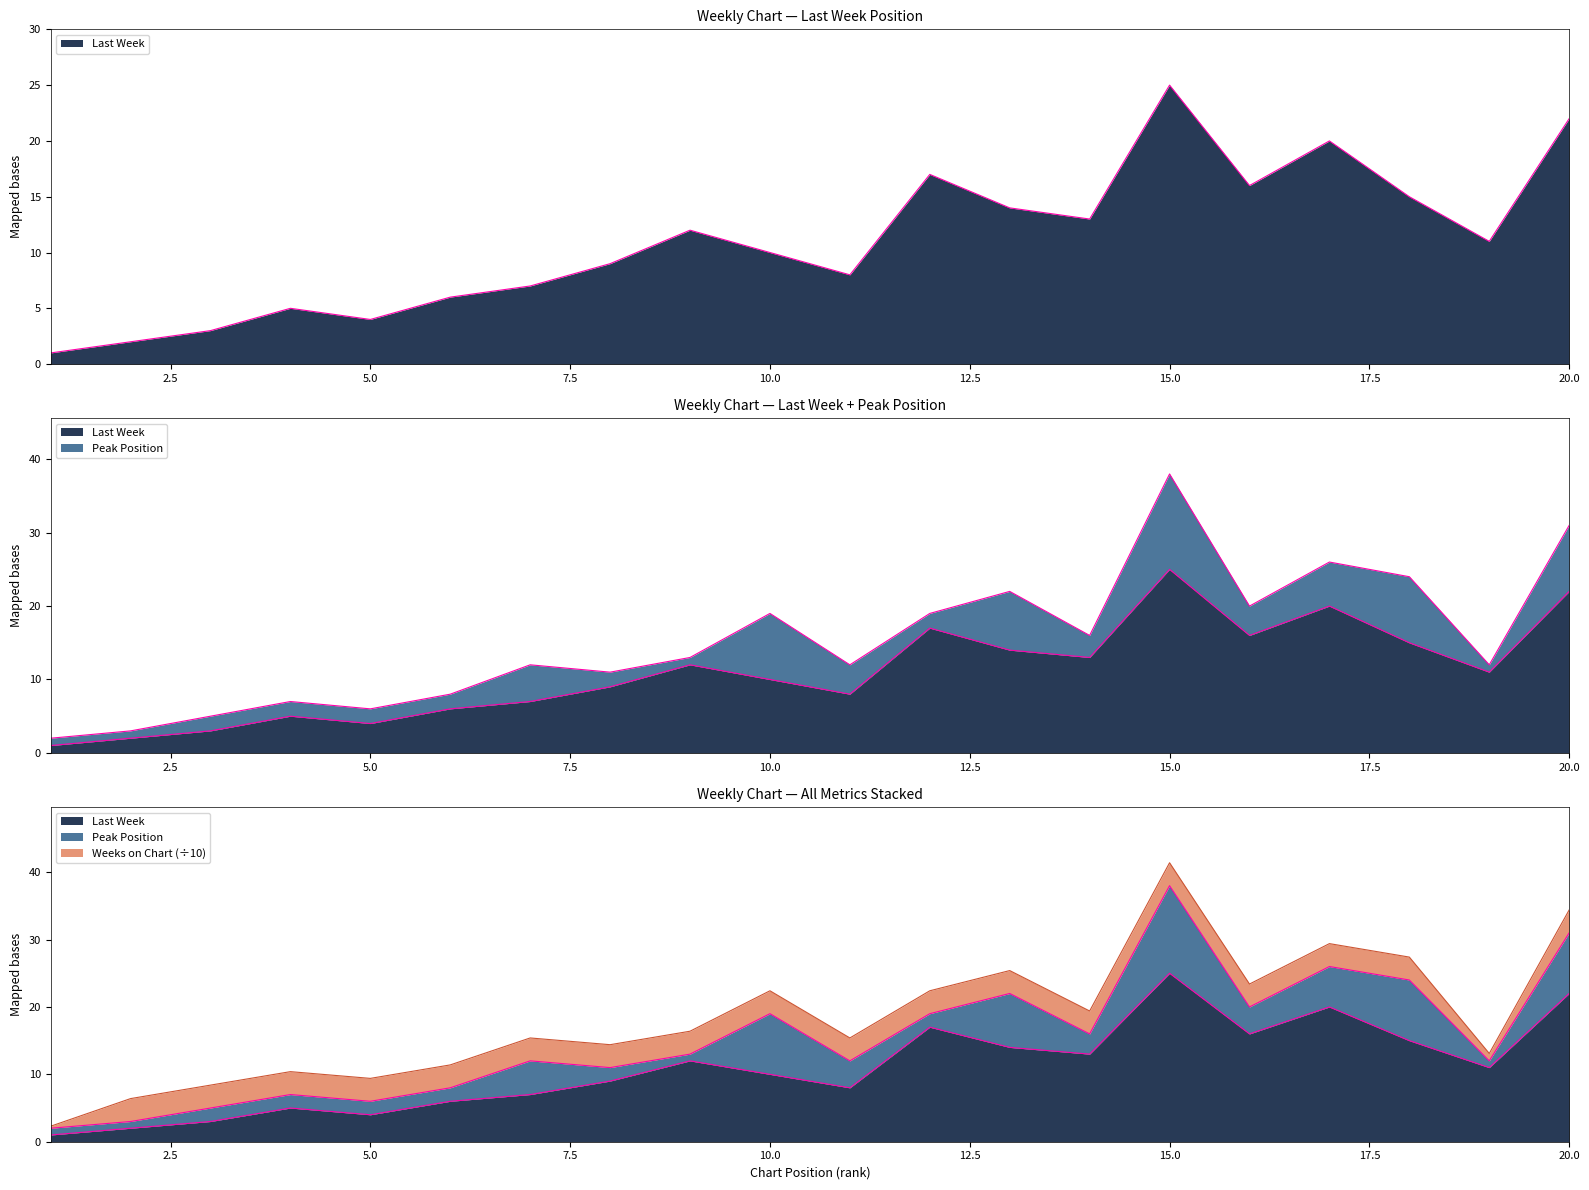

How many lines are shown in the chart?

3